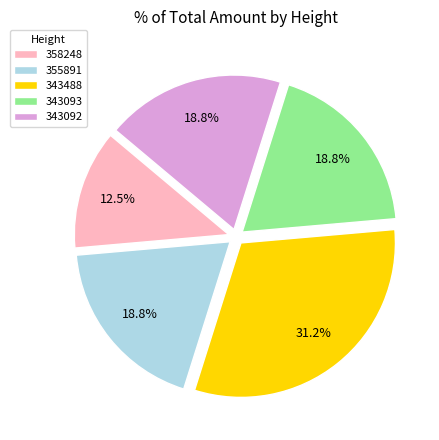

Combined, do 358248 and 355891 account for over 50%?

No